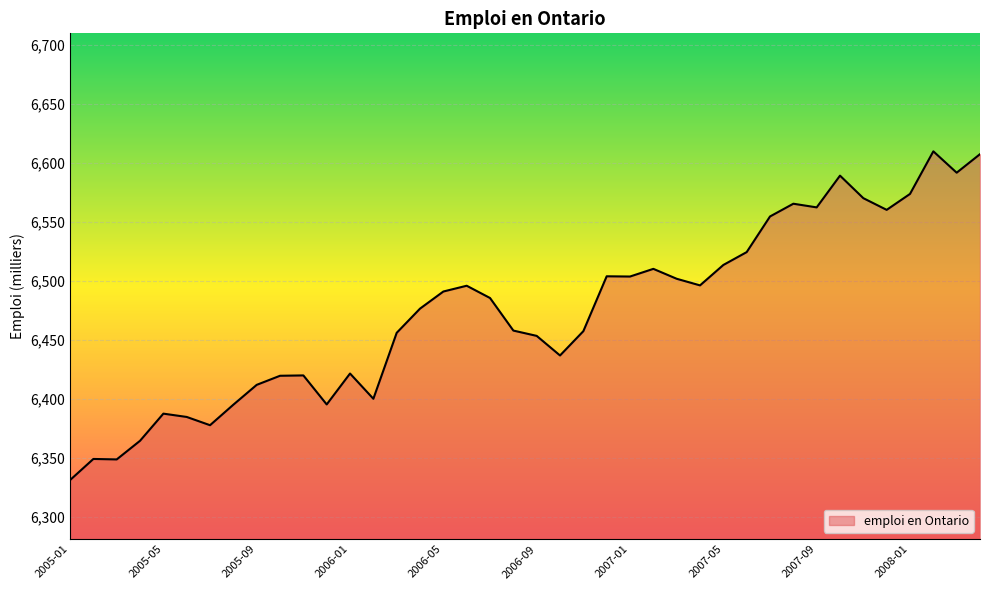

What is the difference between the maximum and minimum values?

278.6